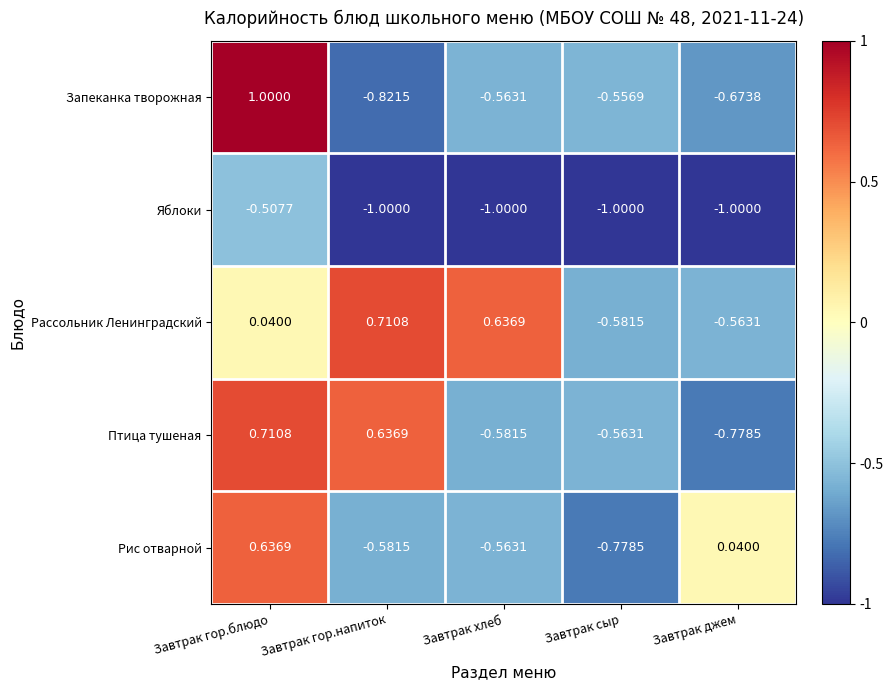

Which series has the largest total across all categories?

Рассольник Ленинградский